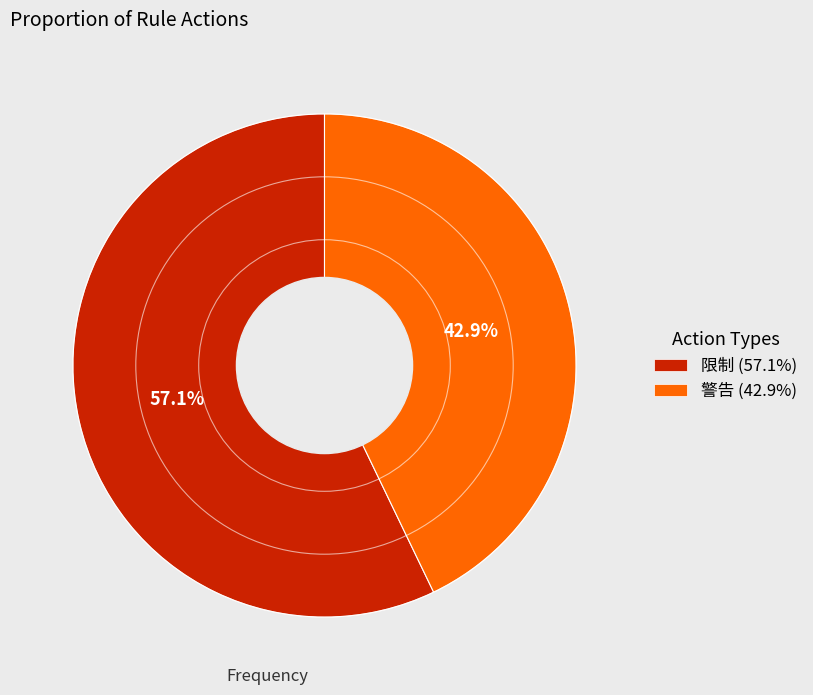

Combined, what portion of the pie is 警告 and 限制?

100.0%